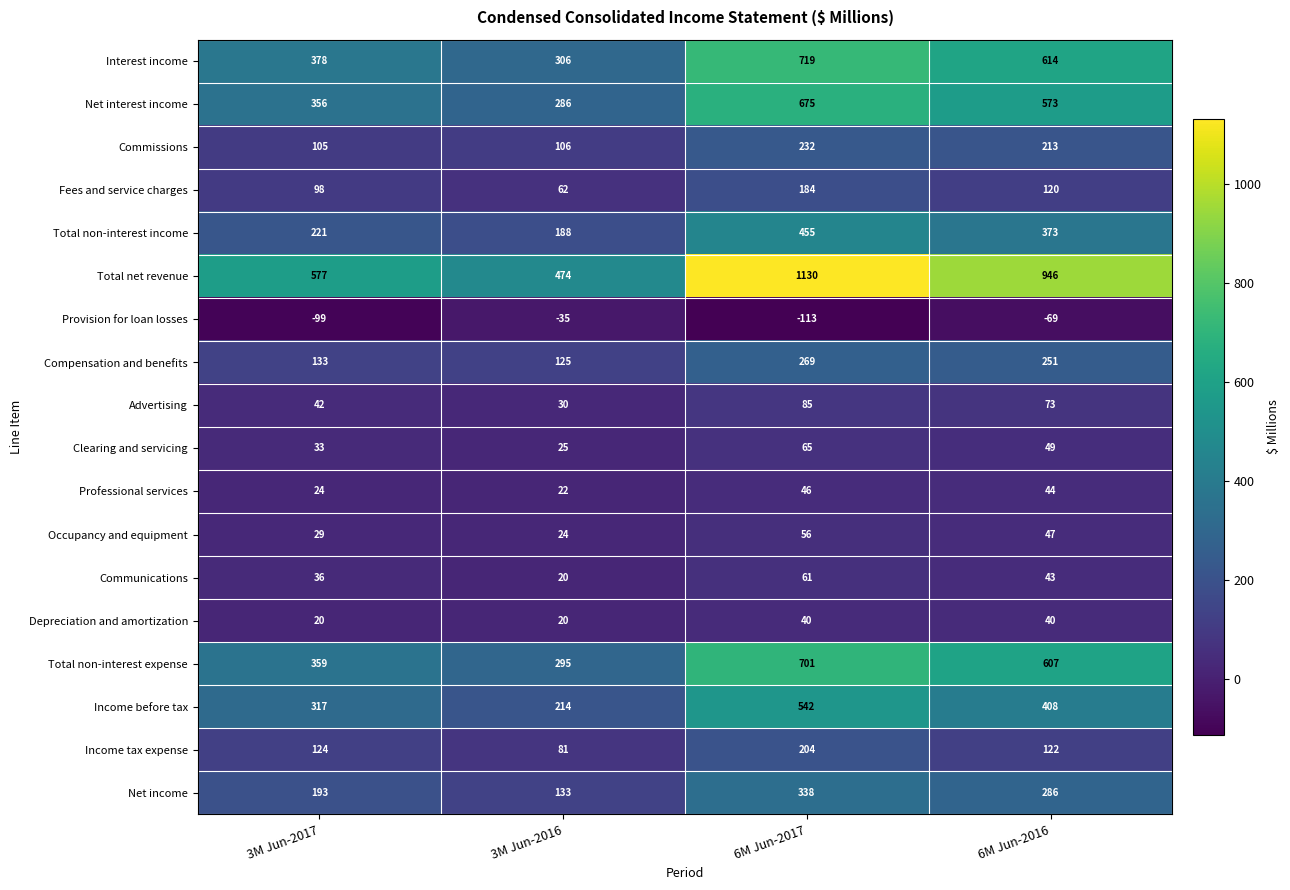

Where is Income tax expense nearest to the value 142?

3M Jun-2017